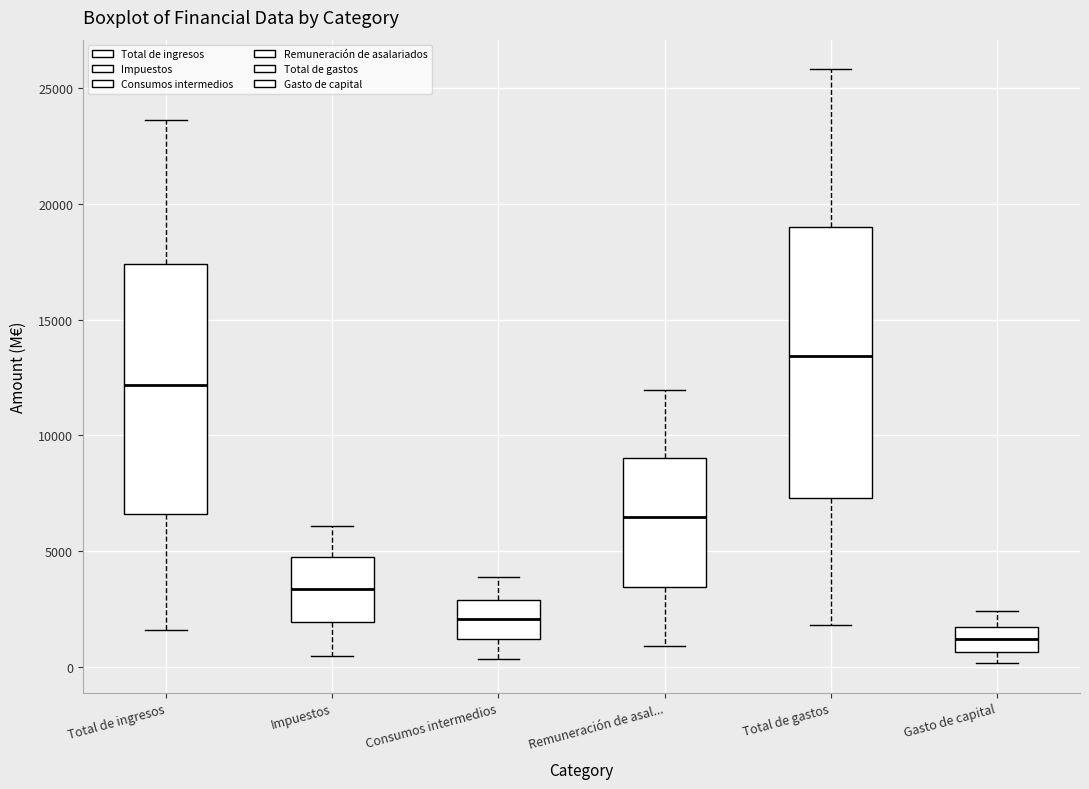

Where does the lower whisker of the box for Impuestos end on the y-axis? The values are not printed on the chart, so give them approximately, as read against the axis.

500